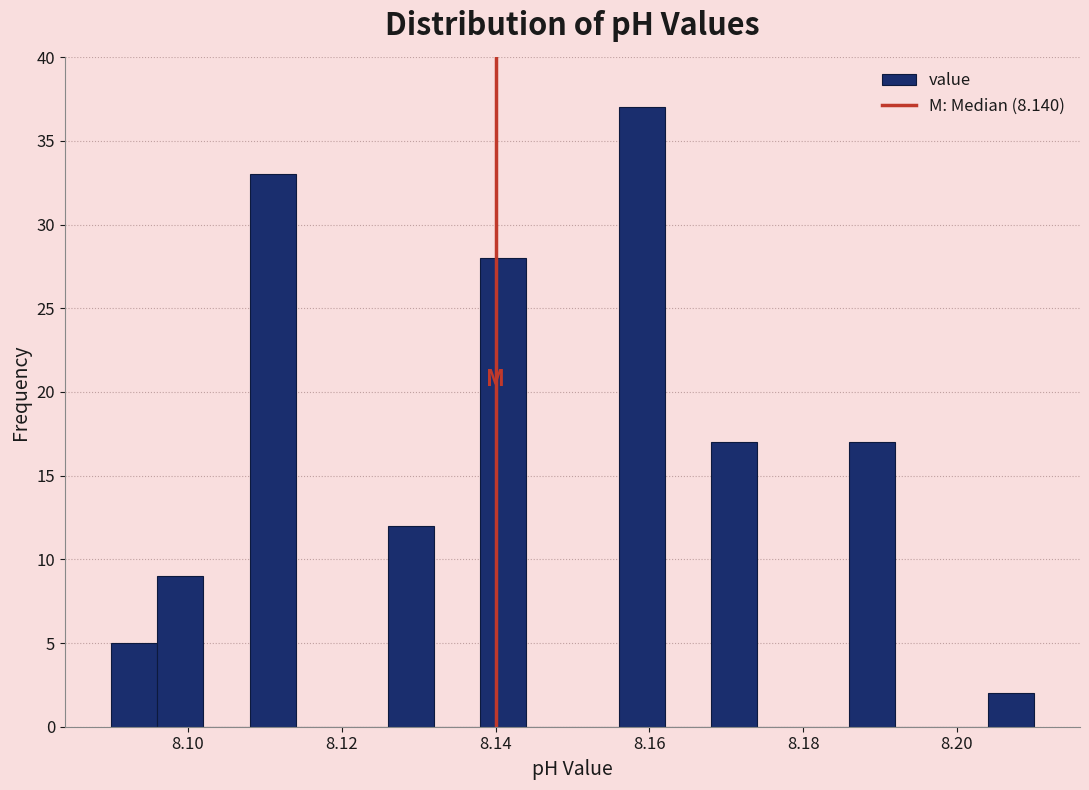

Around what value on the x-axis is the tallest bar? Give the approximate position of its centre, as read against the axis.

8.160